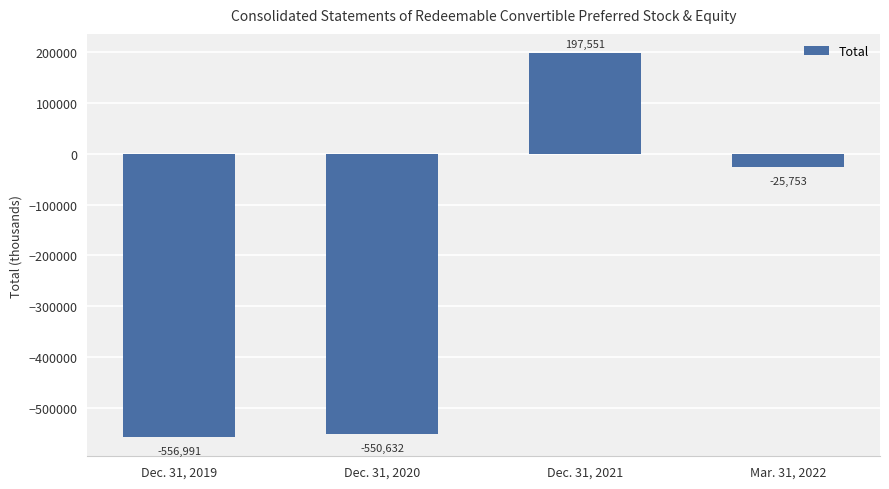

Is it true that the value at Dec. 31, 2021 is 299049?

False